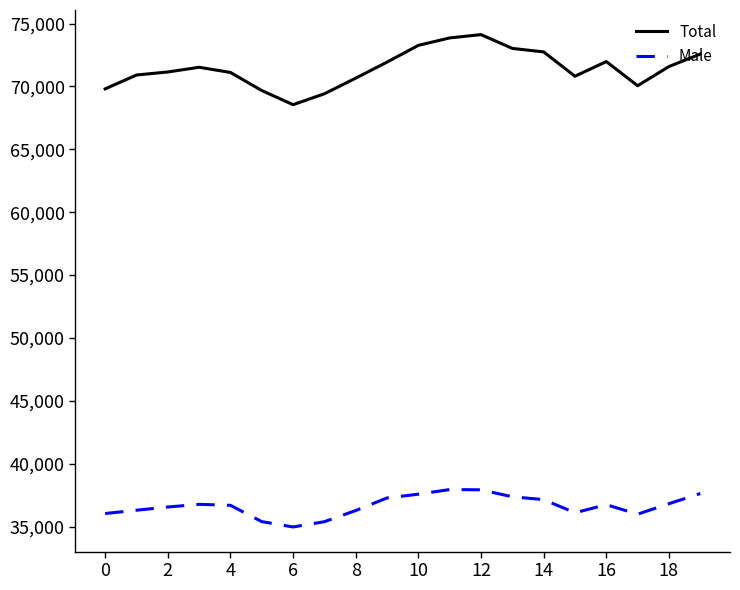

What is the smallest value displayed?

34980